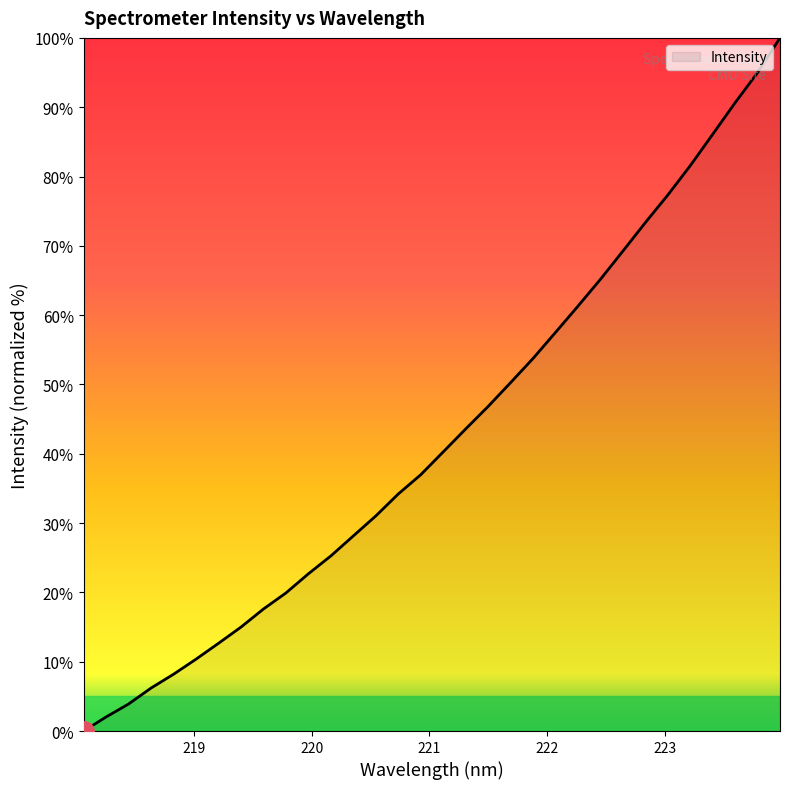

What is the greatest value displayed?

100.0